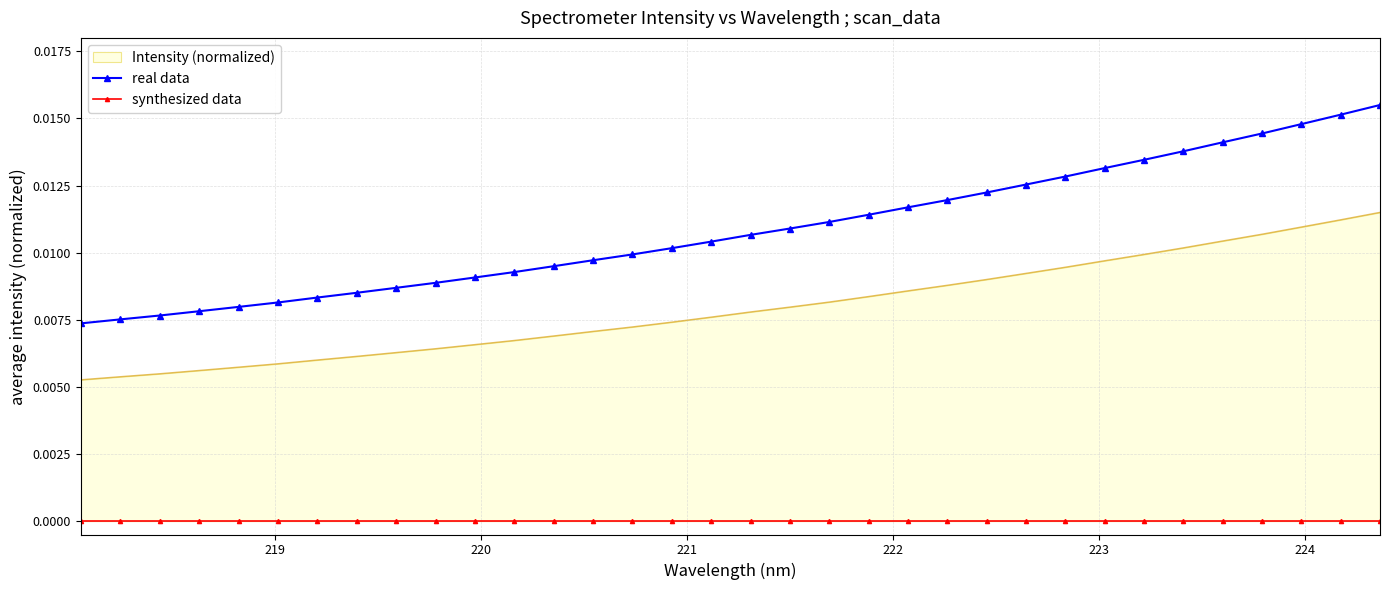

How many real data values are between 0 and 1?

34